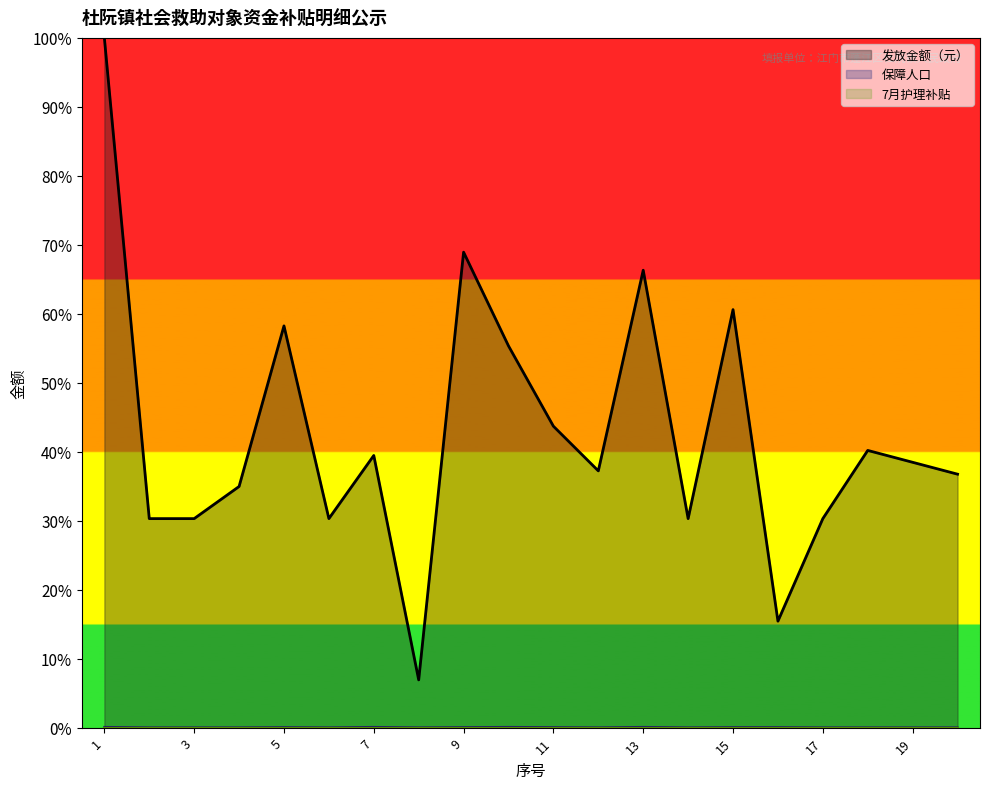

Which series has the largest range (max minus min)?

发放金额（元）